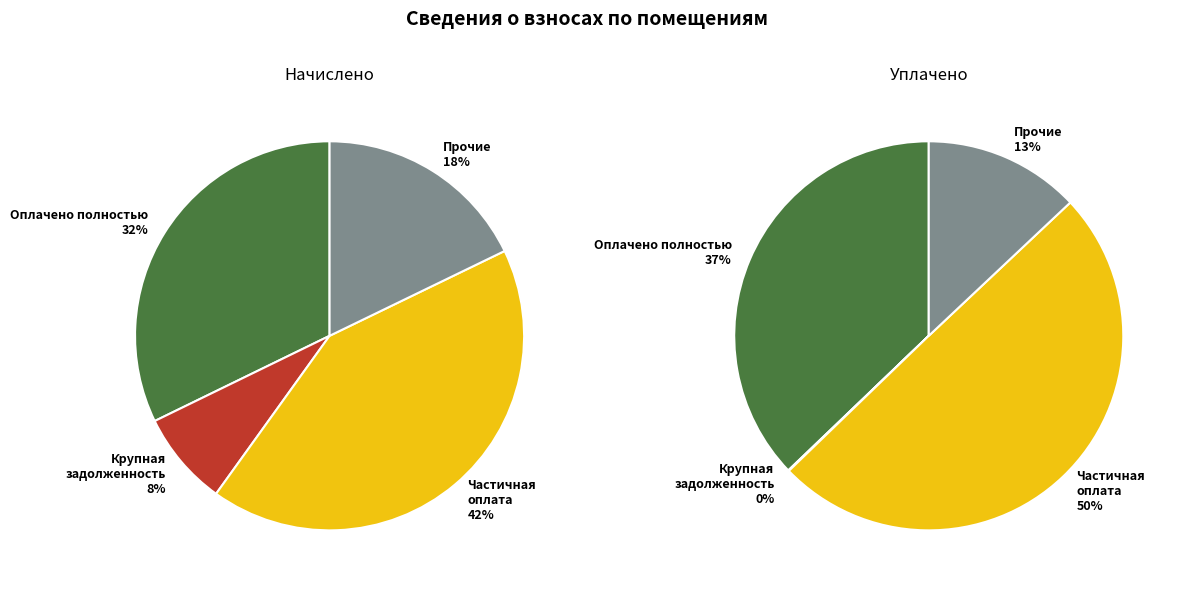

Does any single category account for the majority?

No